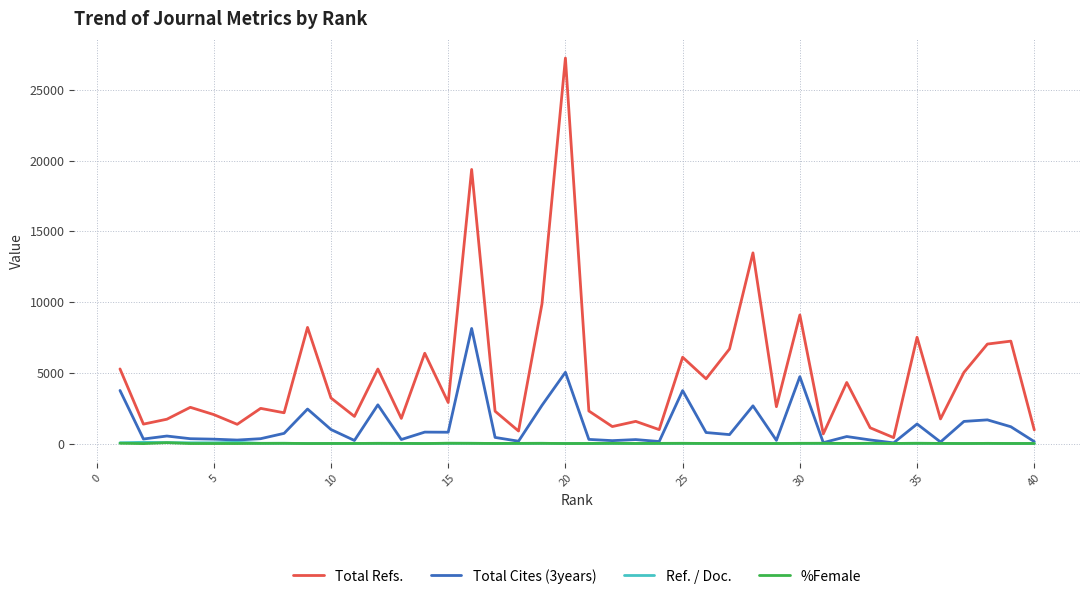

True or false: Total Refs. and %Female intersect in this chart.

False